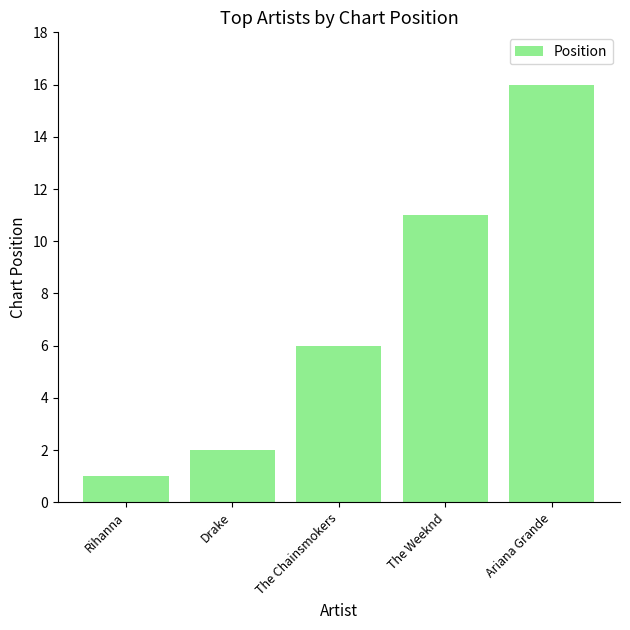

List the labels in order of value, smallest first.

Rihanna, Drake, The Chainsmokers, The Weeknd, Ariana Grande